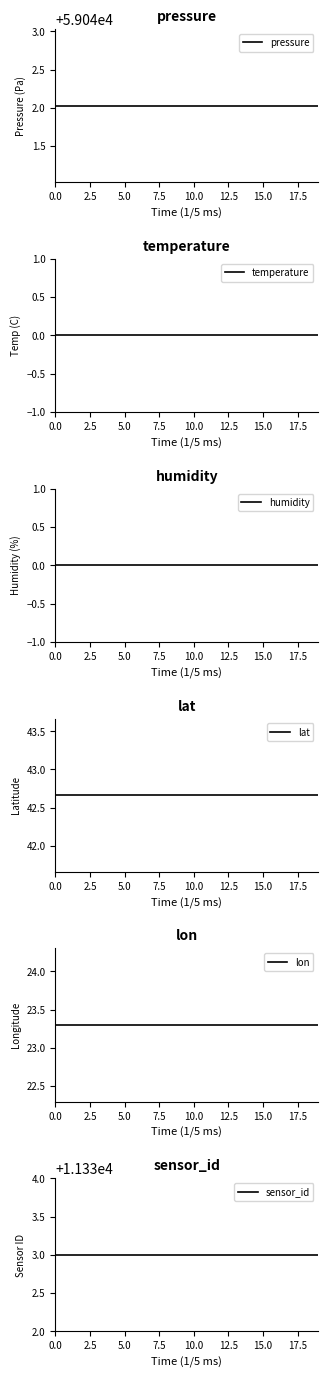

What is the total value across all series at 7.5?

70441.0